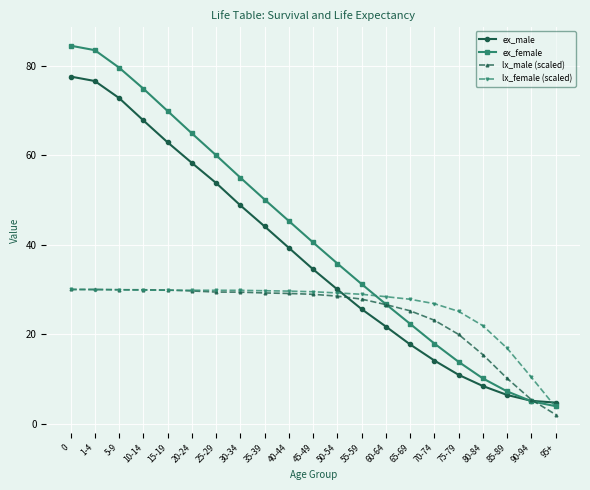

Which series has the largest total across all categories?

ex_female